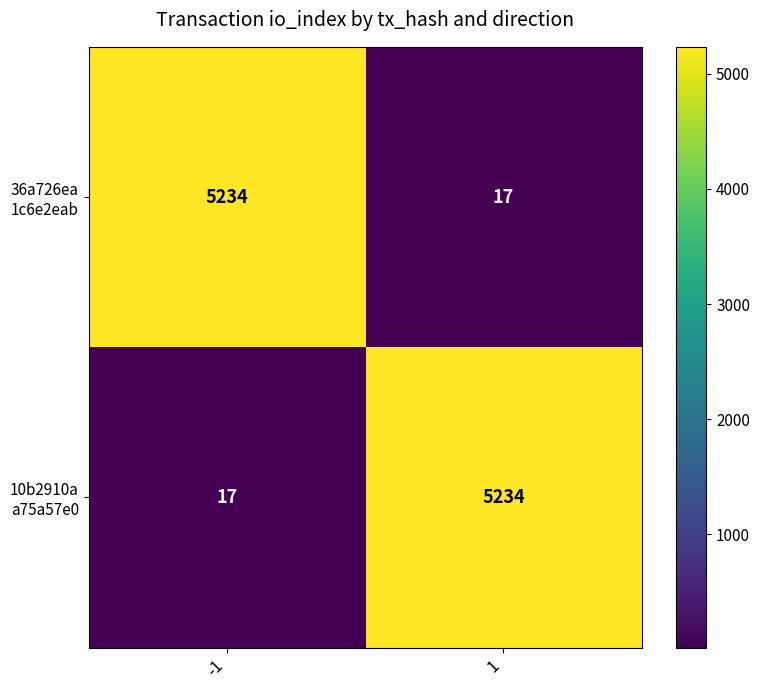

What is the spread (max minus min) of values at -1?

5217